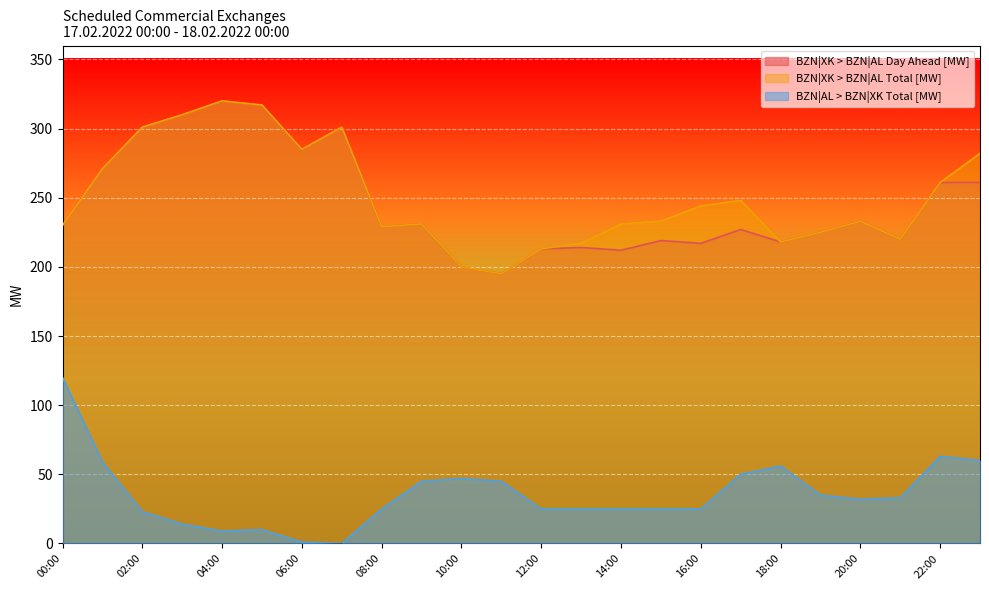

Where does the BZN|AL > BZN|XK Total [MW] series first go above 32?

00:00